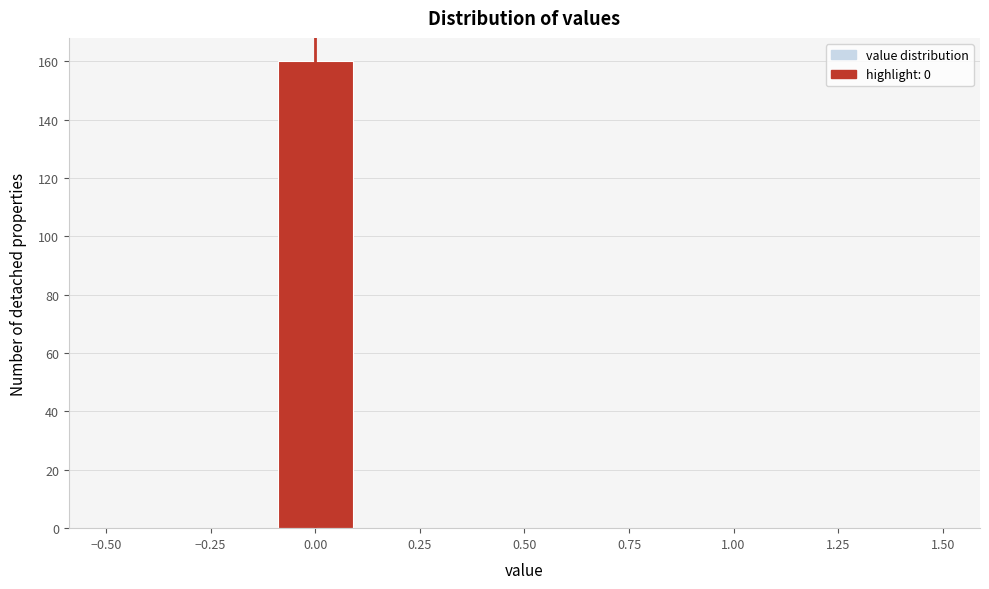

Reading left to right, list every bar in this chart as the range it spans on the x-axis followed by its height. The values are not printed on the chart, so give them approximately, as read against the axis.

-0.5 to -0.3: 0
-0.3 to -0.1: 0
-0.1 to 0.1: 160
0.1 to 0.3: 0
0.3 to 0.5: 0
0.5 to 0.7: 0
0.7 to 0.9: 0
0.9 to 1.1: 0
1.1 to 1.3: 0
1.3 to 1.5: 0